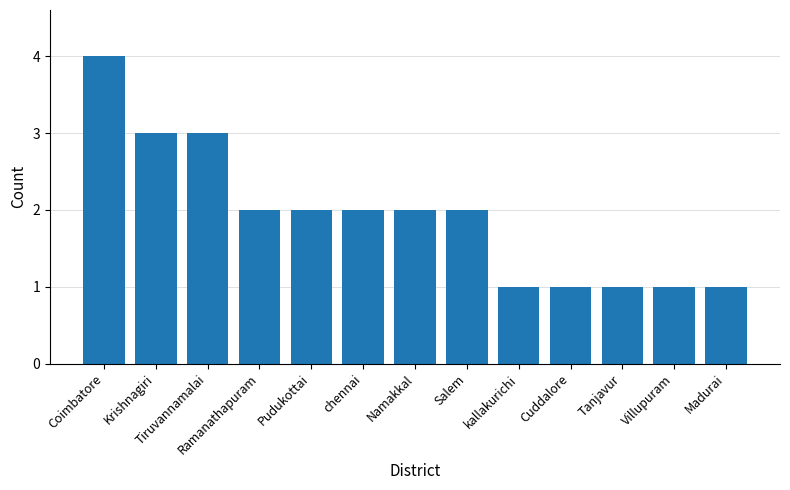

What is the change in value from Tiruvannamalai to Namakkal?

-1